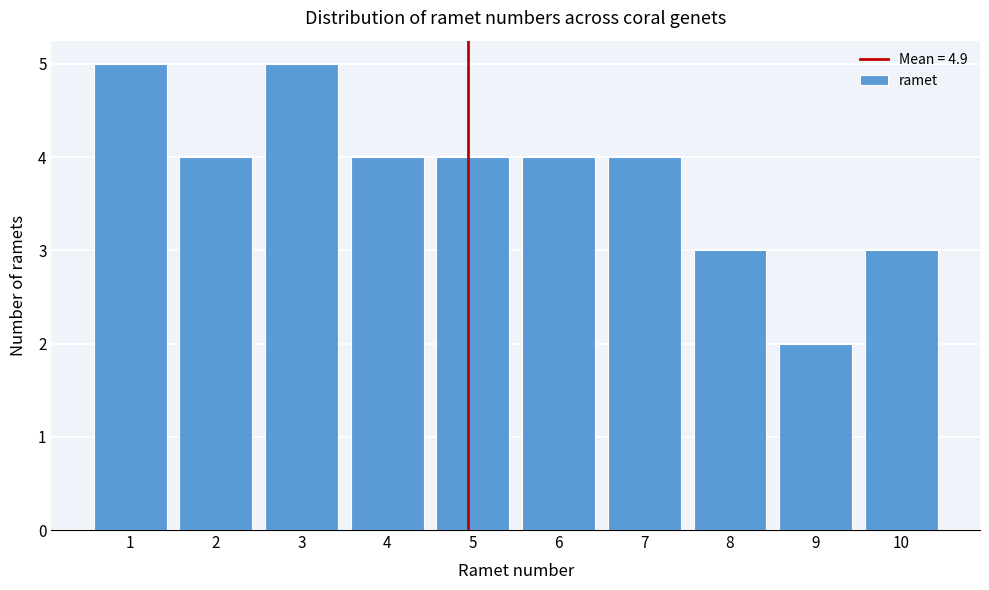

Reading right to left, what are all the values shown in this chart?

3	2	3	4	4	4	4	5	4	5